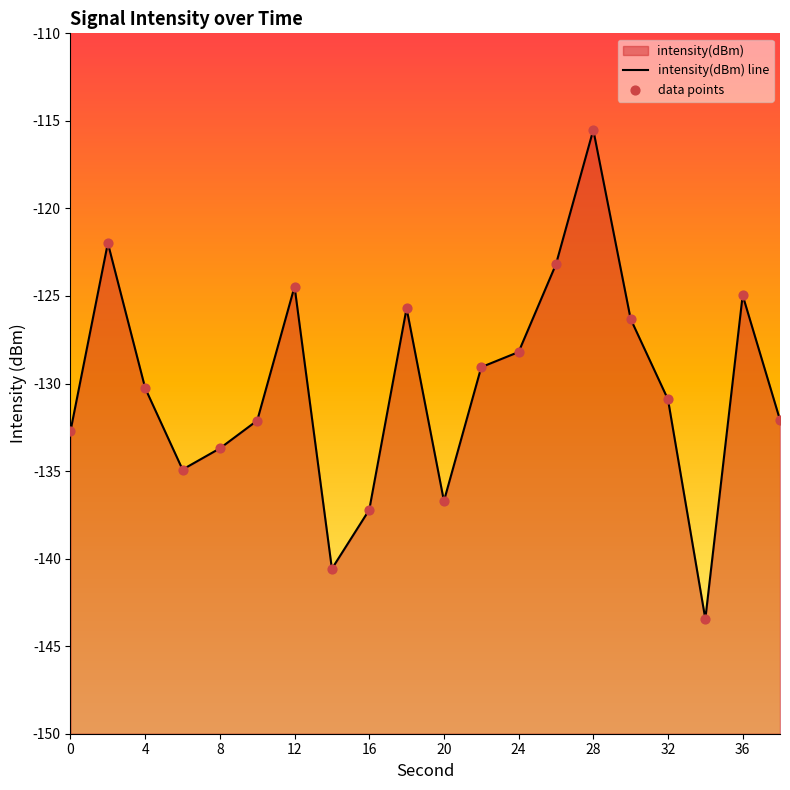

At how many categories does at least one series exceed -141?

19